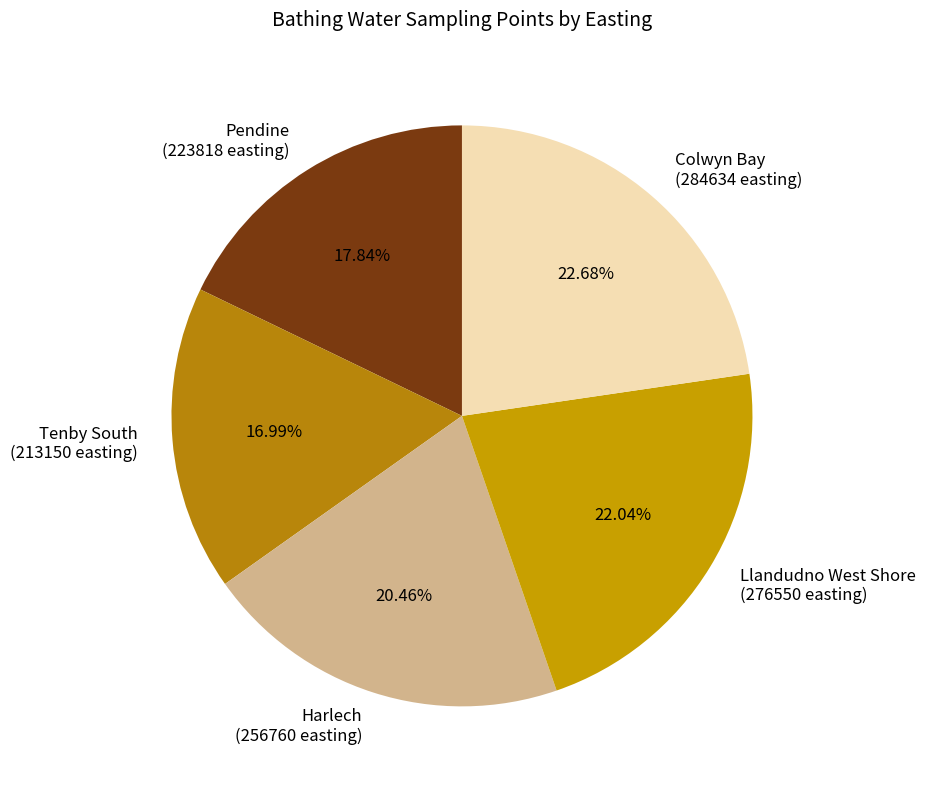

Rank the categories by value from lowest to highest.

Tenby South, Pendine, Harlech, Llandudno West Shore, Colwyn Bay